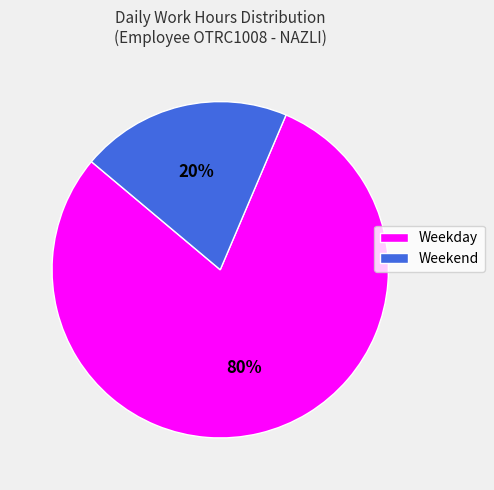

Which slice represents more than half of the pie?

Weekday